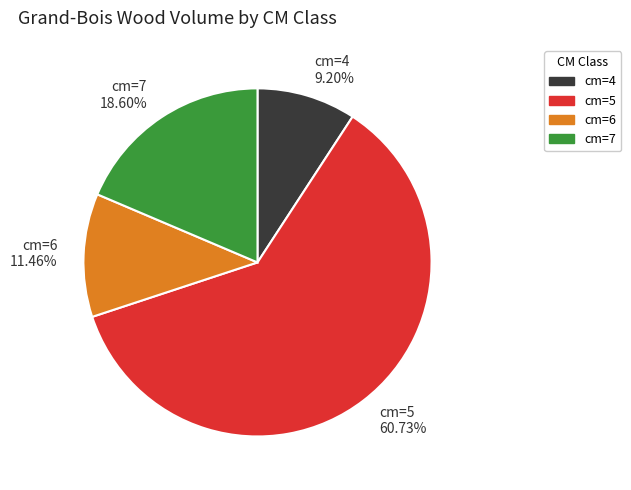

Count the number of slices in the pie.

4